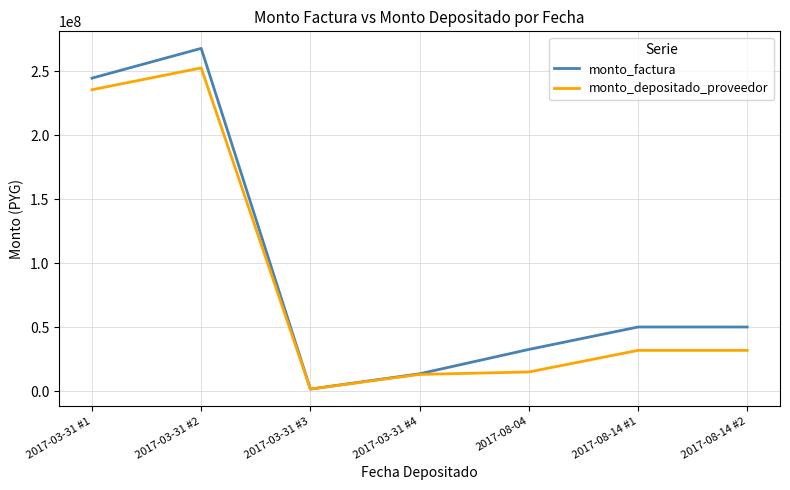

How many values in the monto_factura series are below 50000000?

3